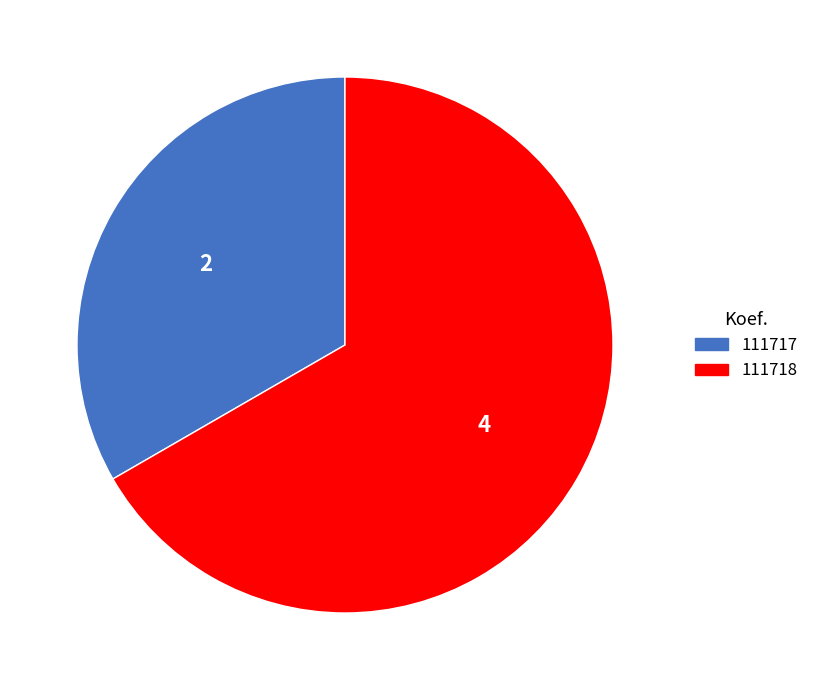

Approximately how many times larger is the value at 111718 compared to 111717?

2.0